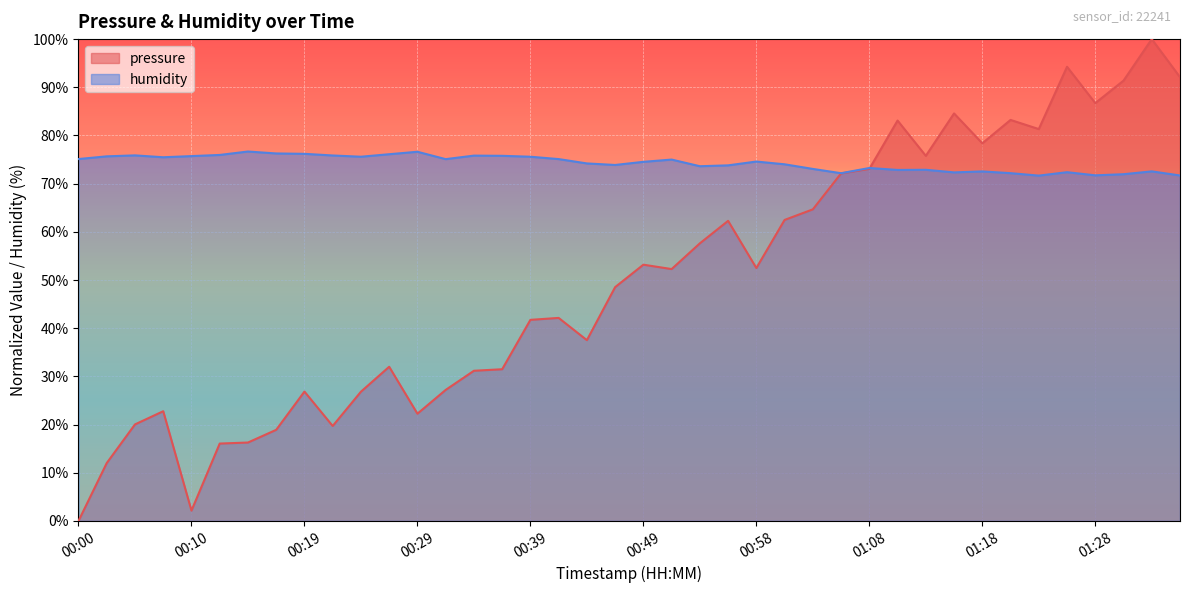

Which series has the largest range (max minus min)?

pressure